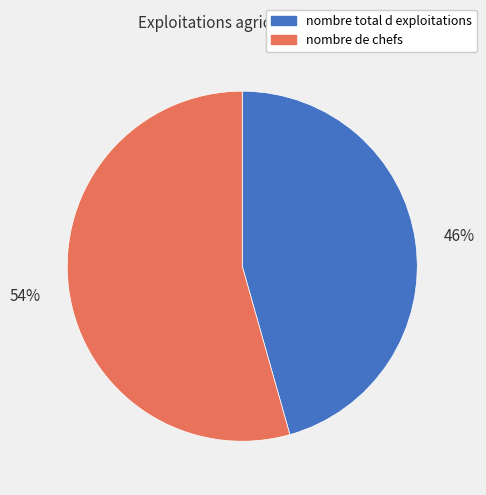

Which slice represents more than half of the pie?

nombre de chefs